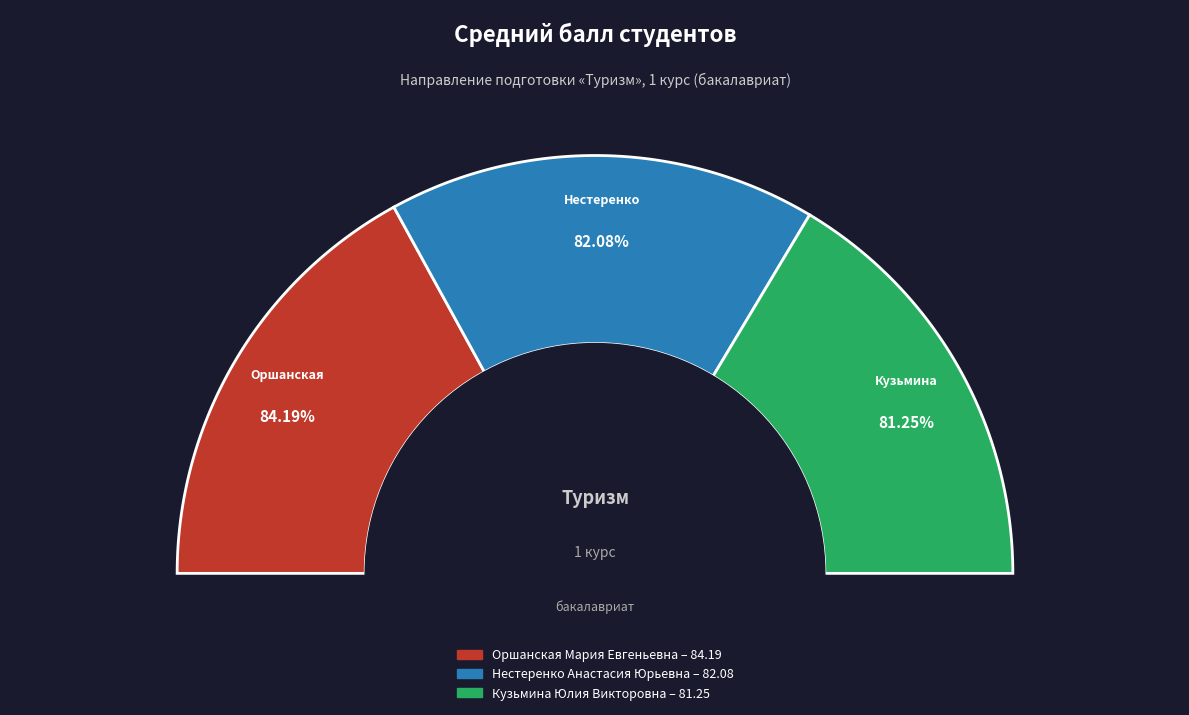

Does Нестеренко Анастасия Юрьевна represent more than half of the total?

No